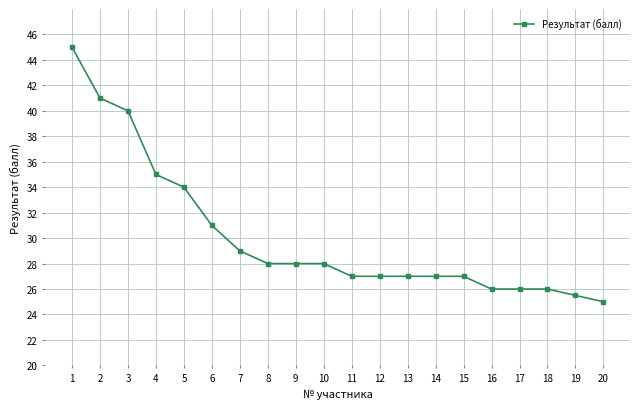

What is the difference between the maximum and second lowest values?

19.5